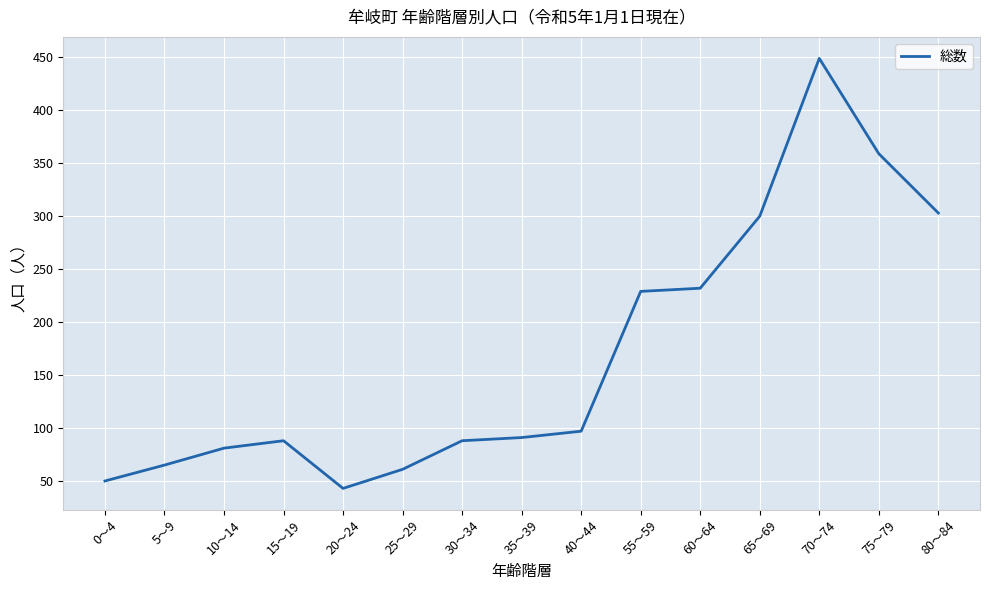

At which category does the chart reach its minimum across all series?

20～24